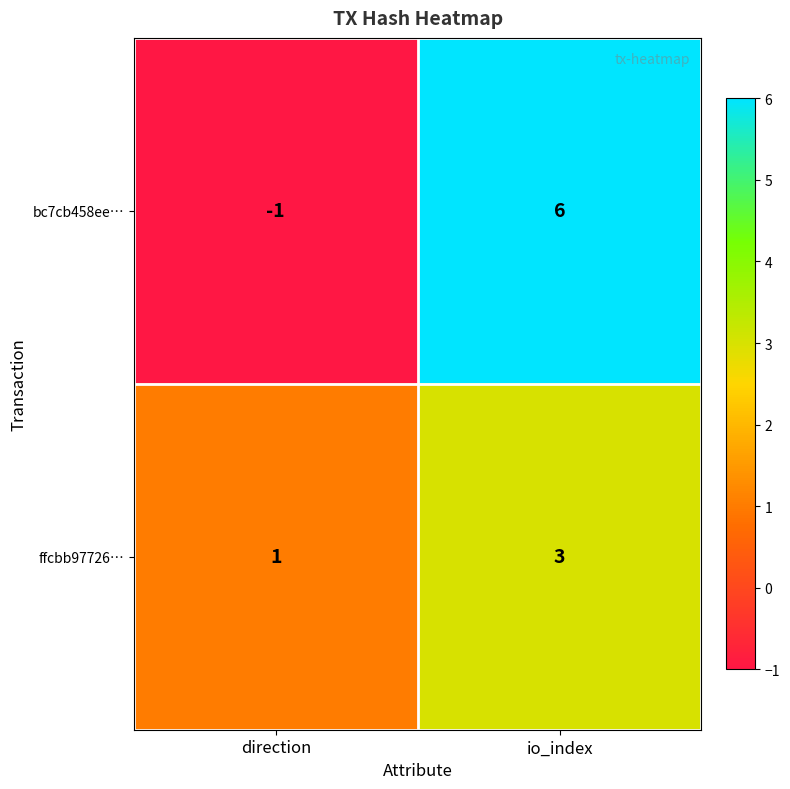

The bc7cb458ee… series shows -1 at direction. True or false?

True